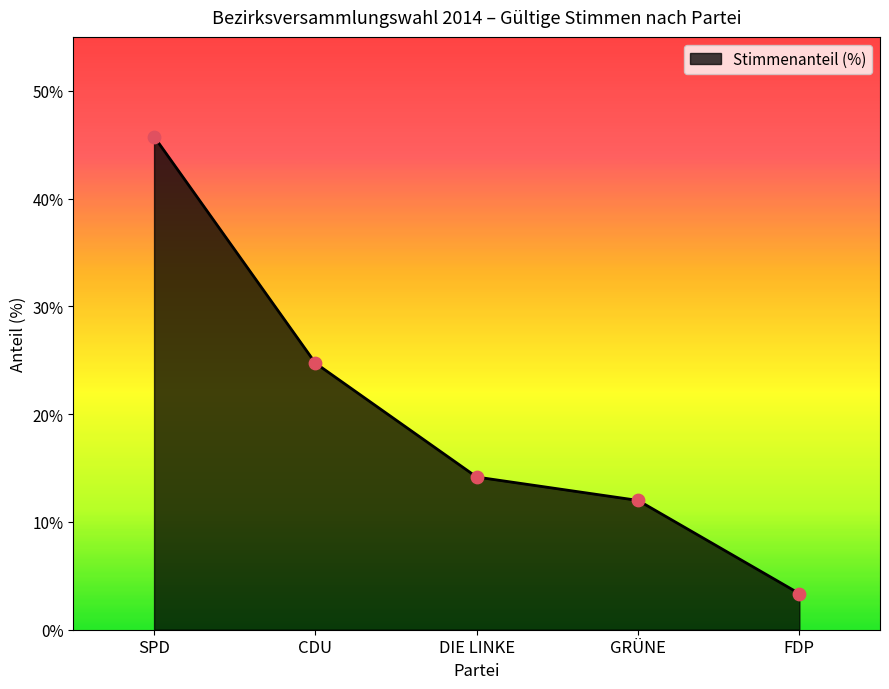

What is the change in value from GRÜNE to FDP?

-8.6